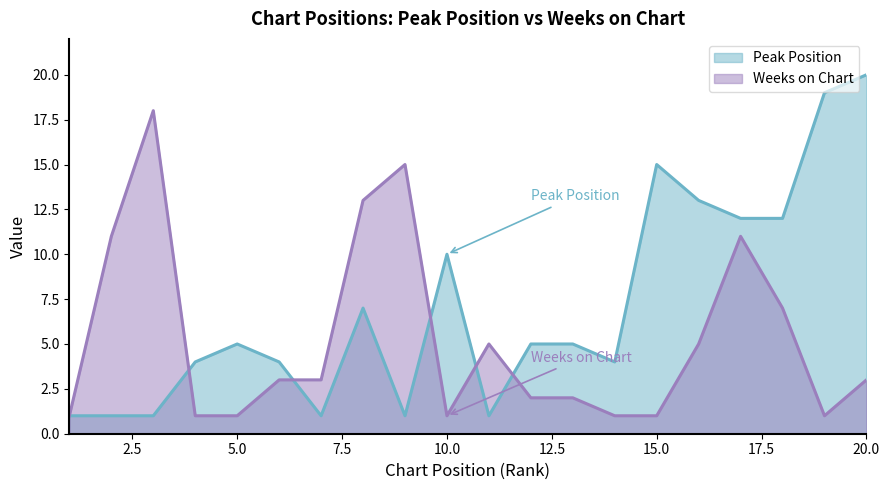

At how many categories does at least one series exceed 5?

11